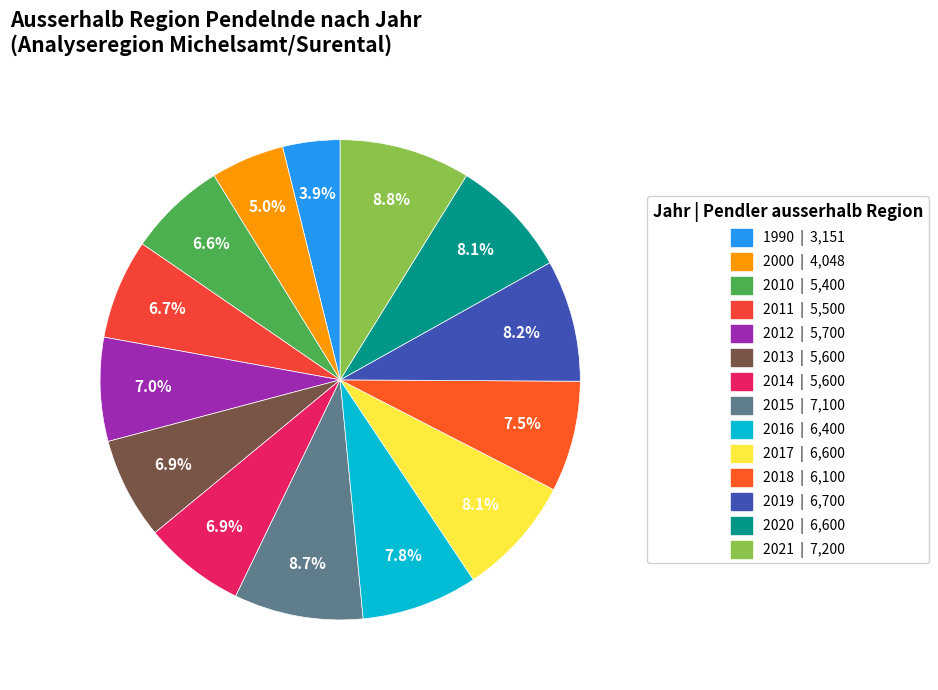

Between 2019 and 2016, which is larger?

2019